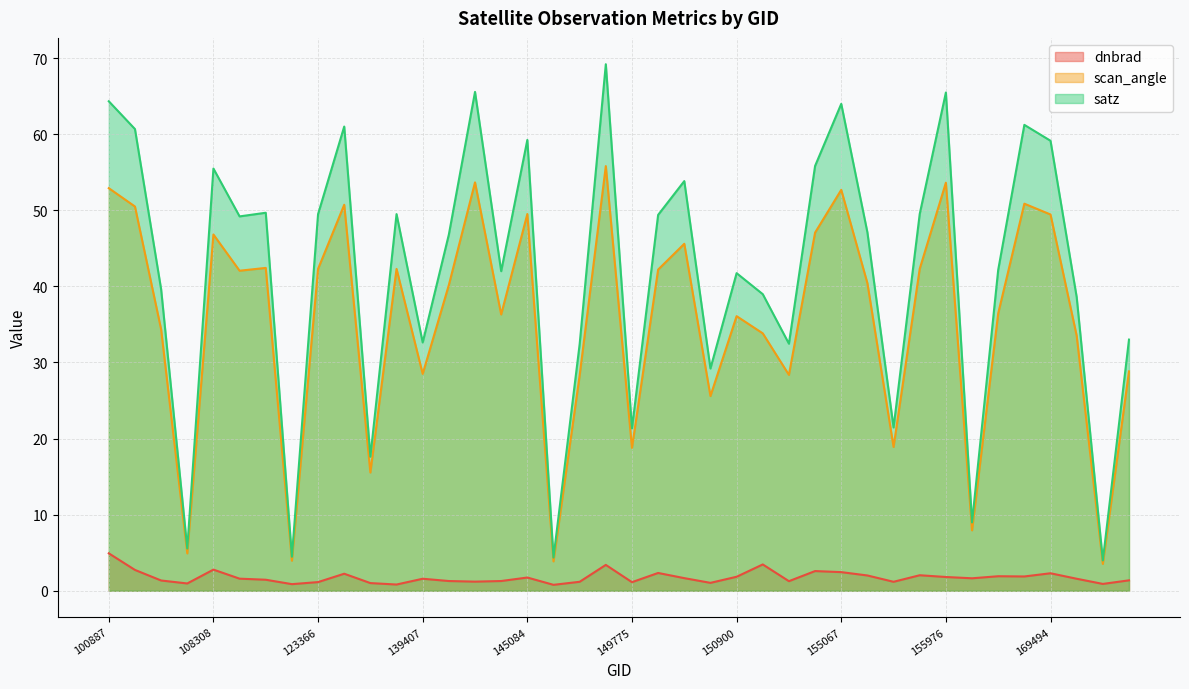

What is the difference between the second highest and second lowest values in the dnbrad series?

2.6